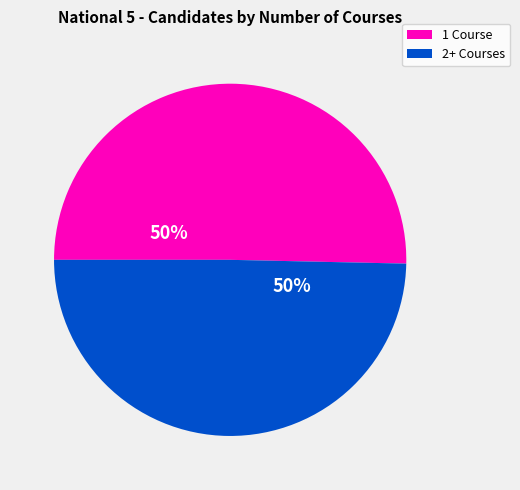

To the nearest percent, what is the average slice percentage?

50%